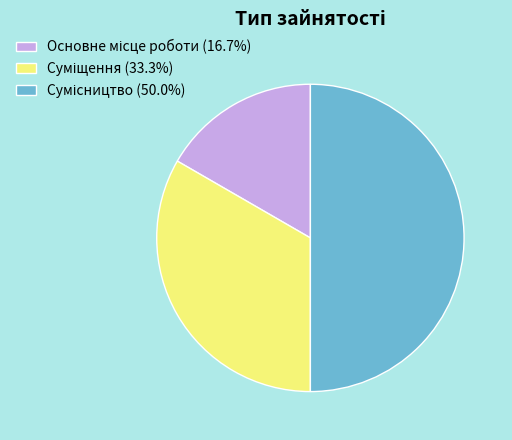

How many slices are in this pie chart?

3